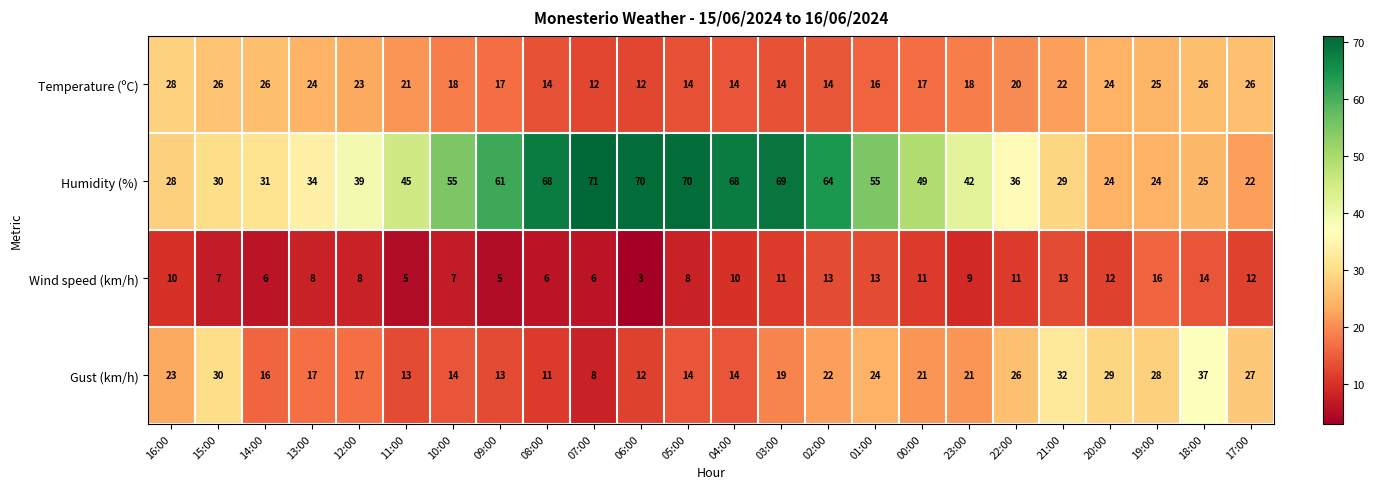

Read the Temperature (ºC) value at 06:00, to the nearest 5.

10